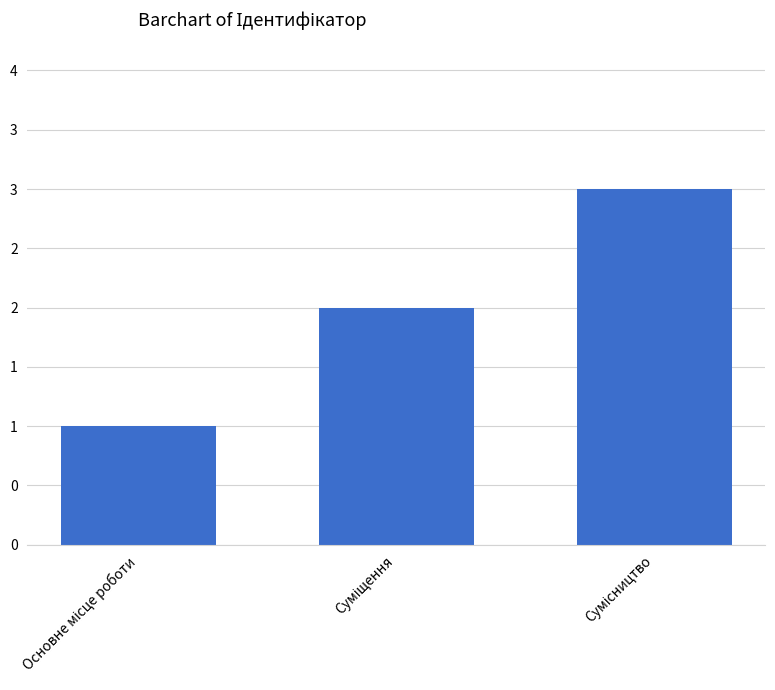

Which category has the lowest value across all series?

Основне місце роботи